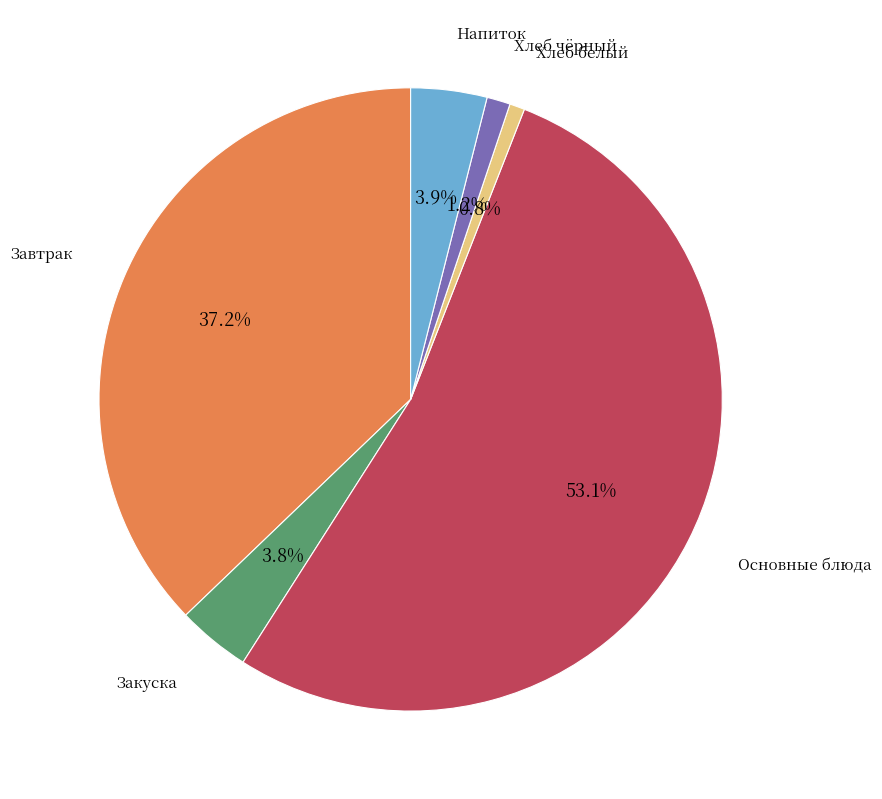

How many slices are in this pie chart?

6